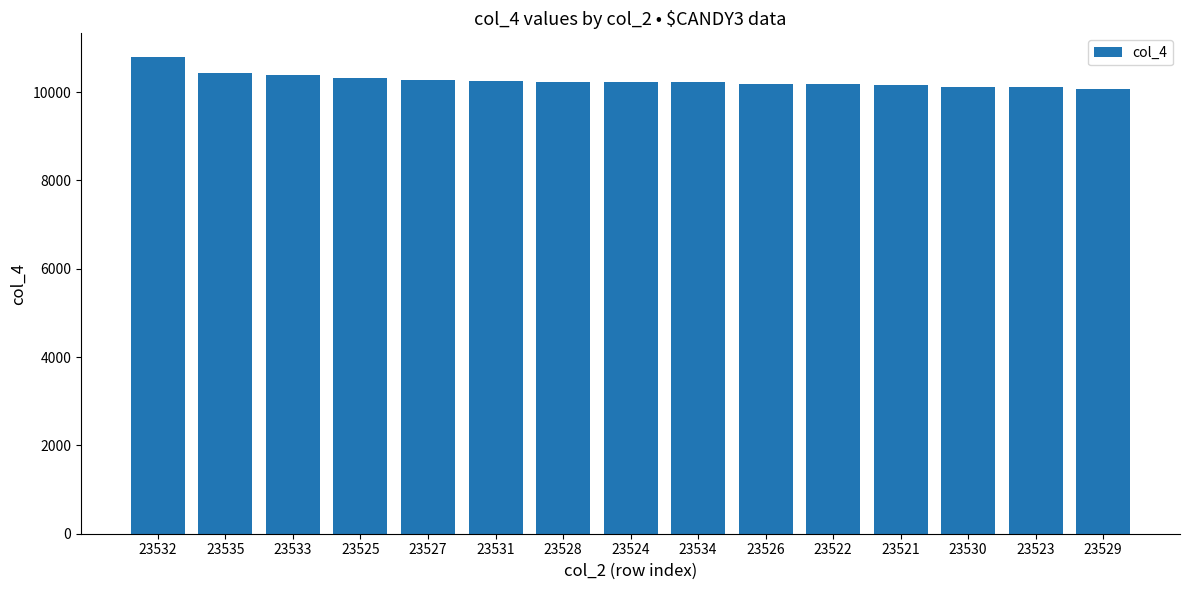

What position from the left is 23529?

15